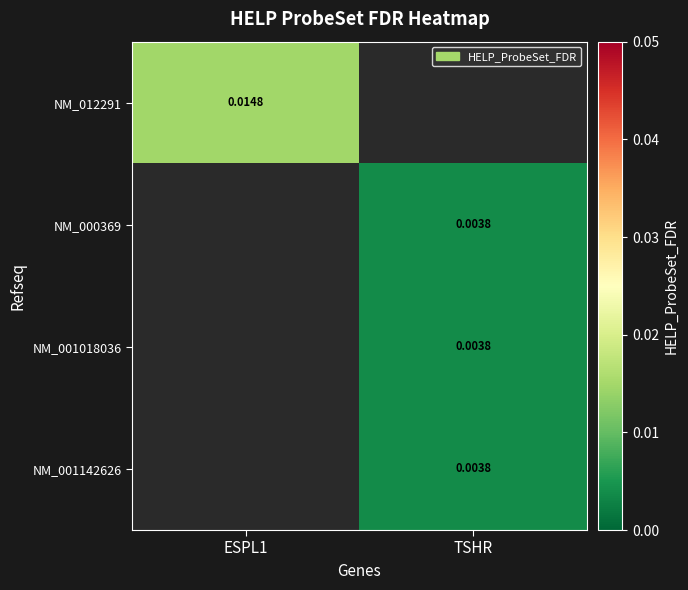

At how many categories does at least one series exceed 0?

2